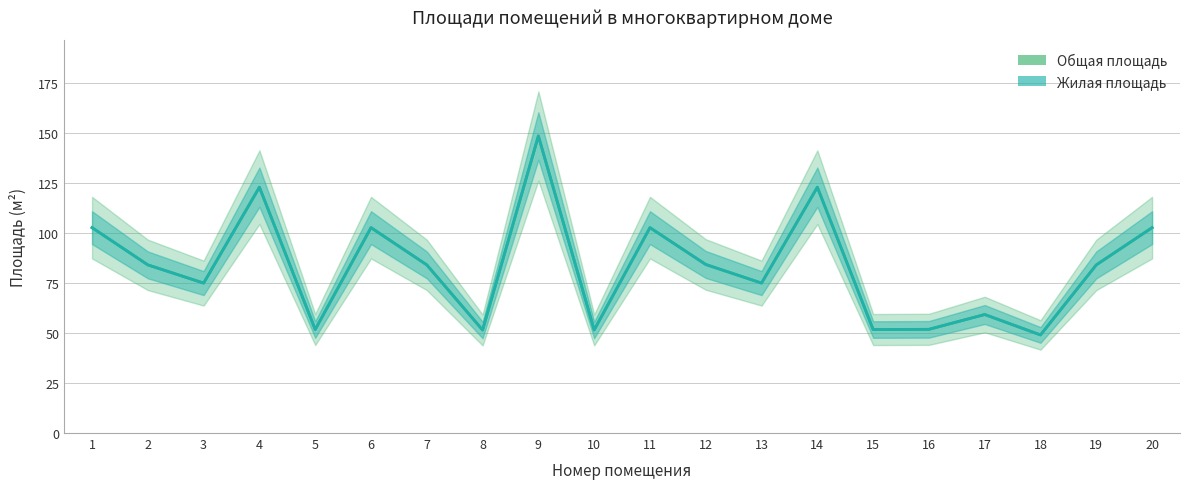

At which category is the sum across all series the highest?

9